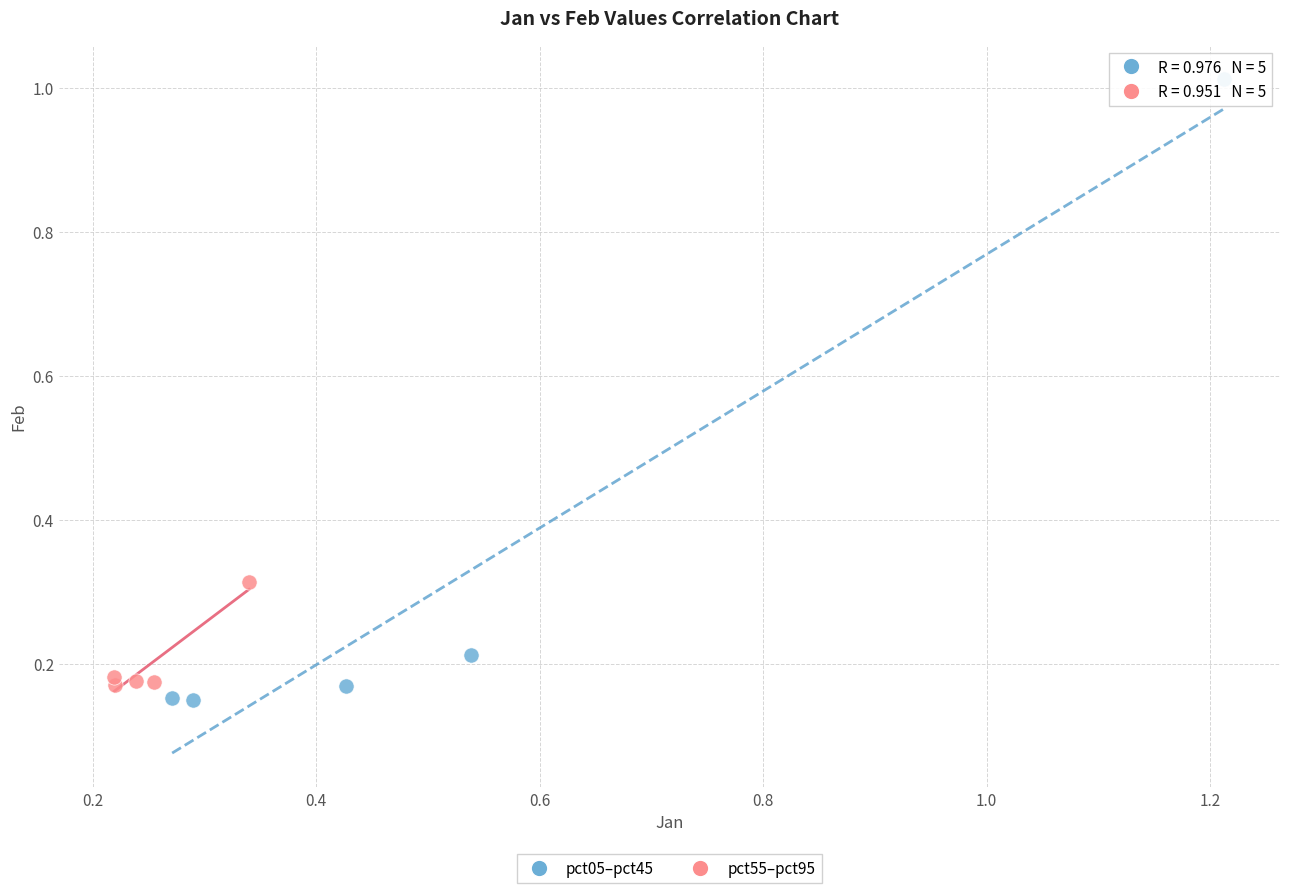

Which series has the widest spread of Y values?

pct05–pct45